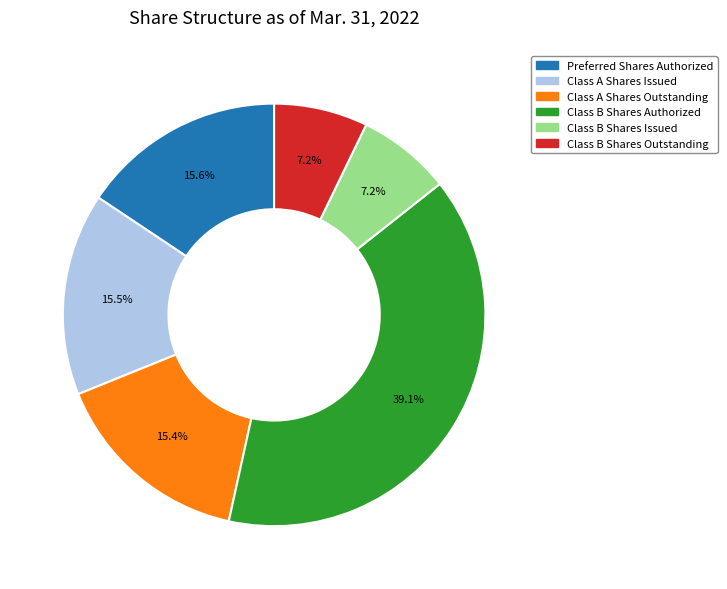

What percentage is the Class A Shares Outstanding slice, to the nearest percent?

15%